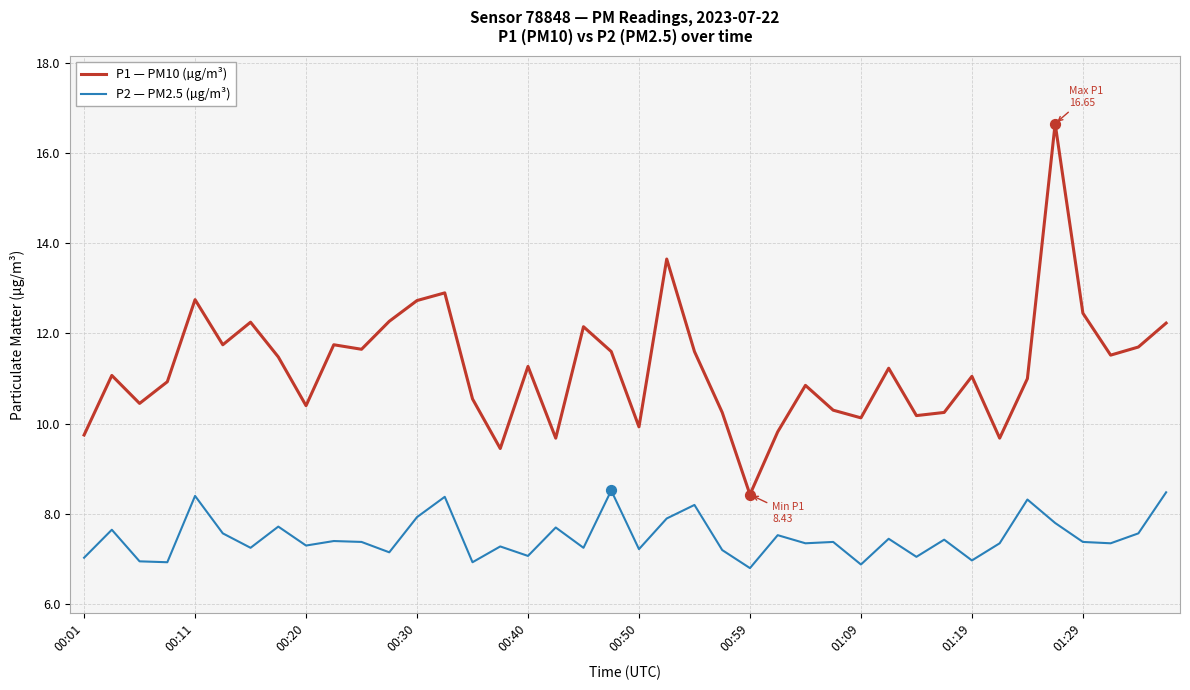

Which series has the largest total across all categories?

P1 — PM10 (µg/m³)